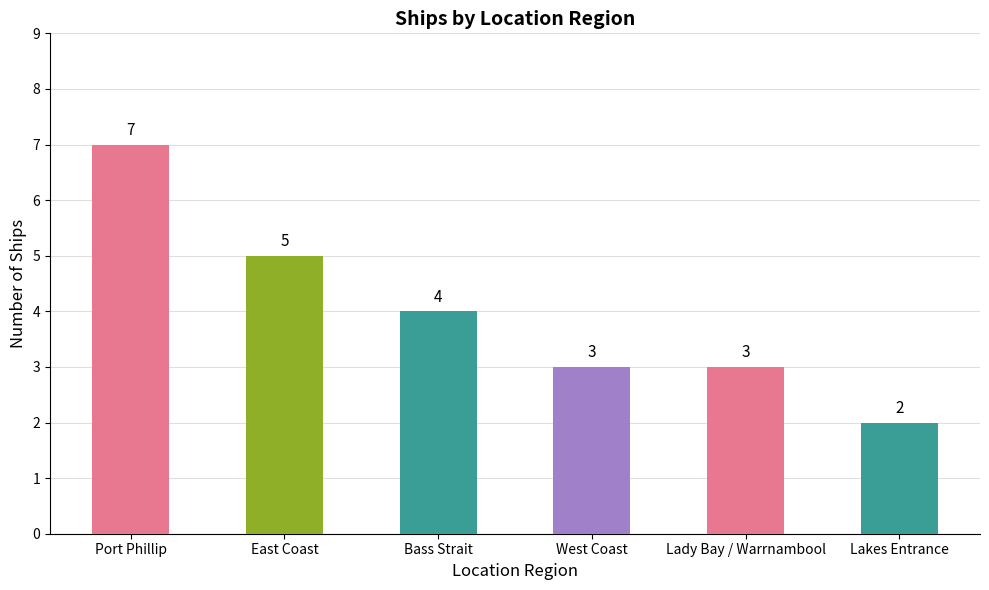

The value at Lady Bay / Warrnambool is 3. True or false?

True